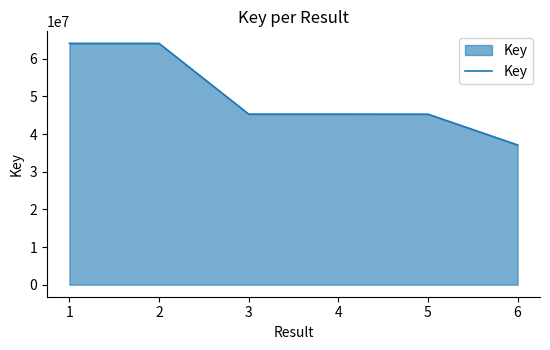

The value at 4 is 73878281. True or false?

False